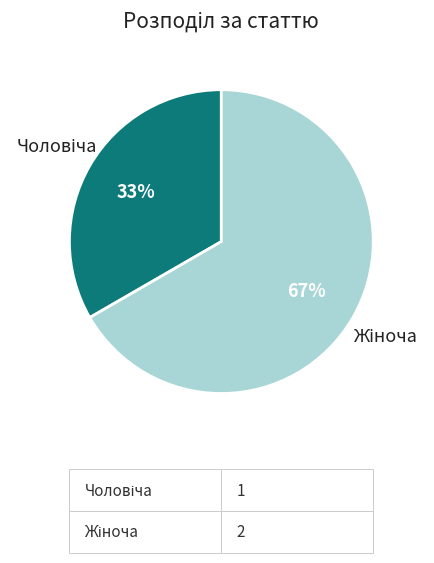

To the nearest percent, what is the average slice percentage?

50%